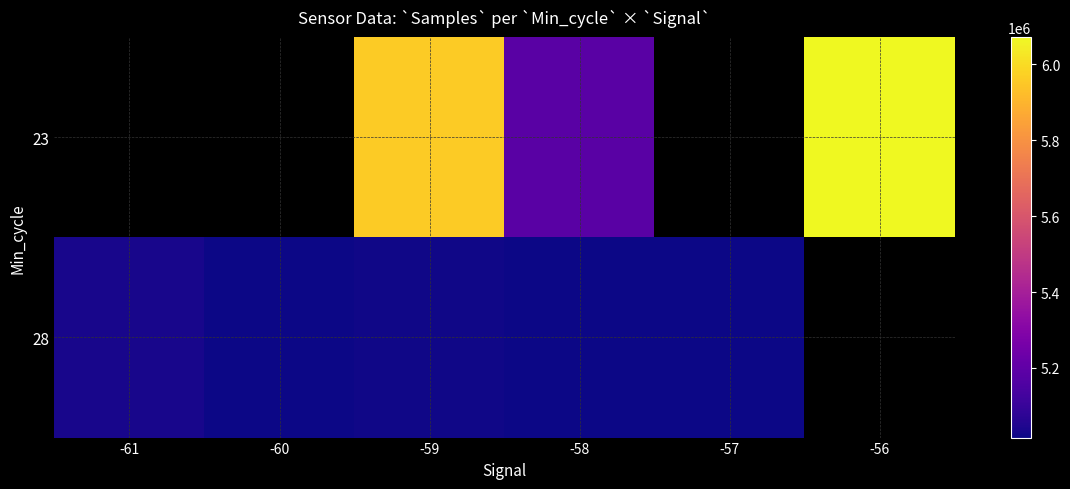

True or false: 28 has a value of 5016263.0 at -60.

True